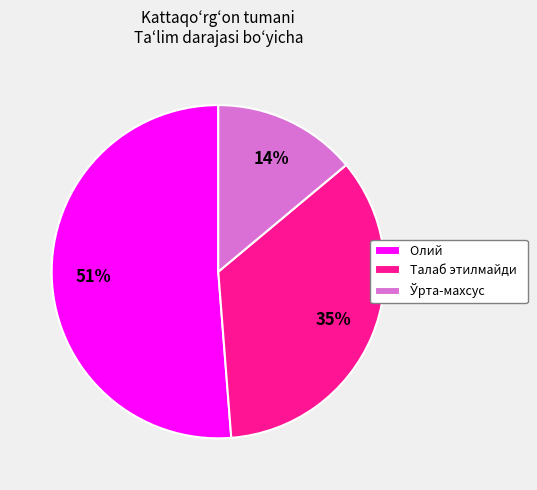

How many slices are in this pie chart?

3